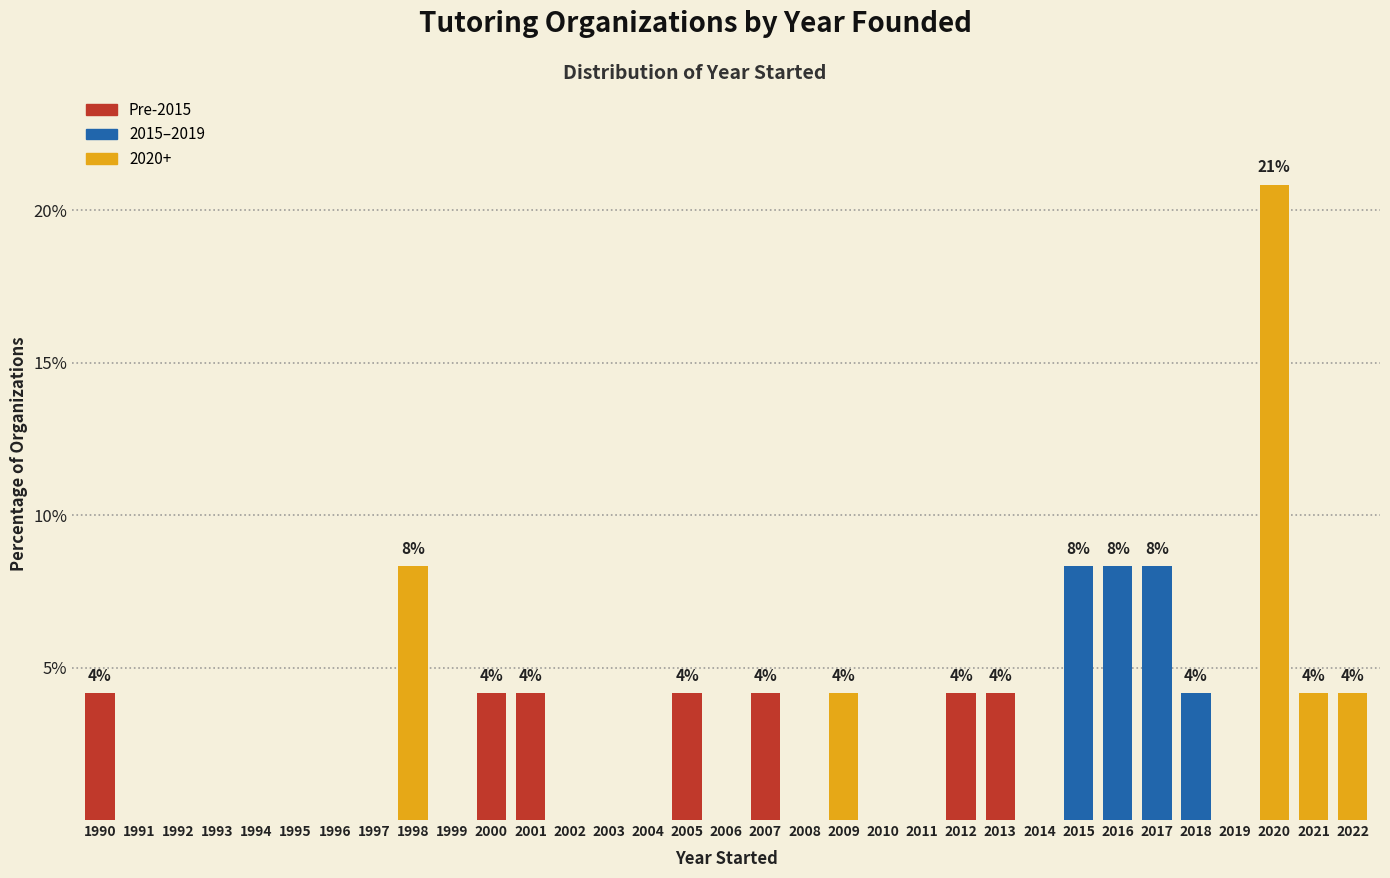

What is the sum of all values?

100.0